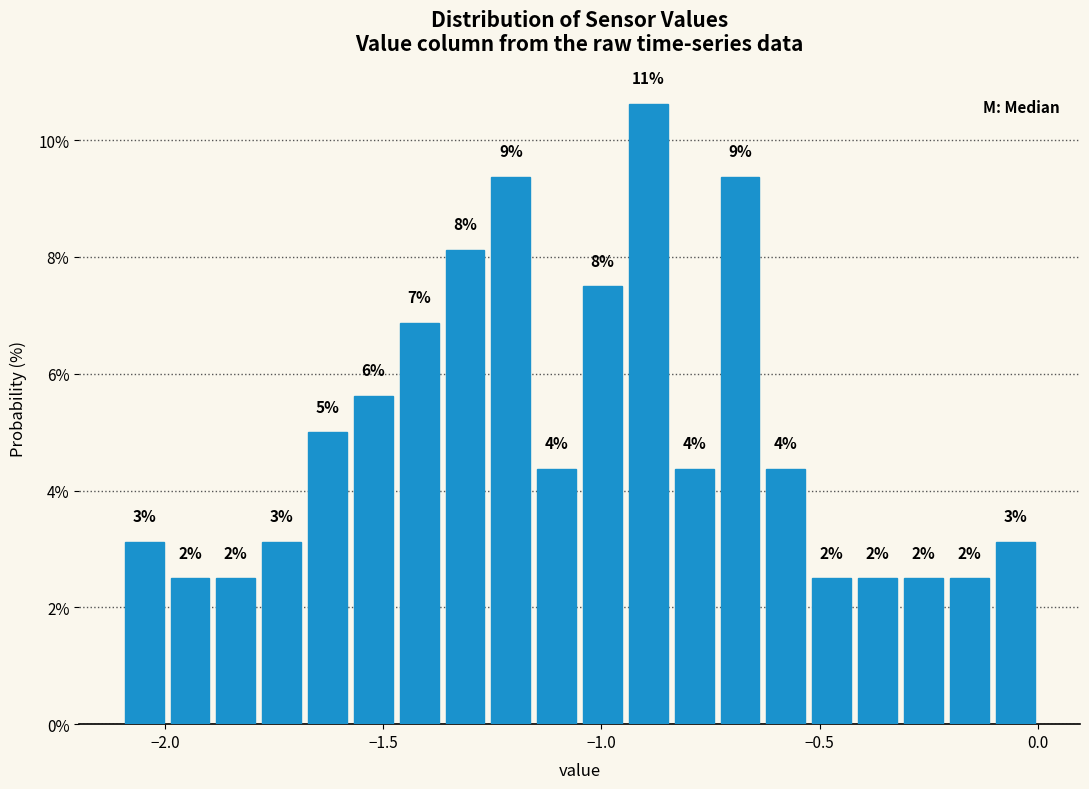

Around what value on the x-axis is the tallest bar? Give the approximate position of its centre, as read against the axis.

-0.90